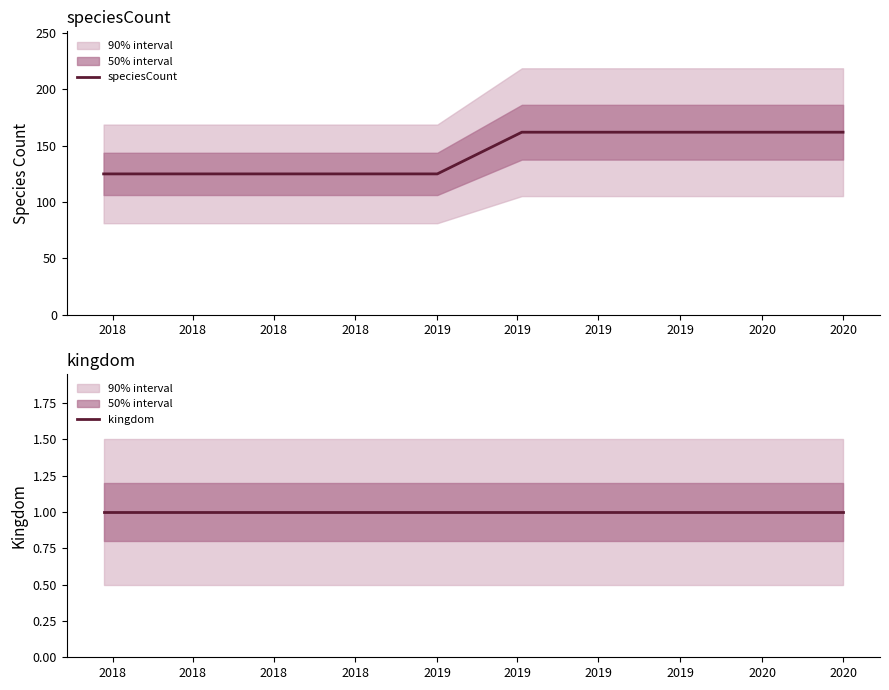

Count the speciesCount values in the range 125 to 162.

10